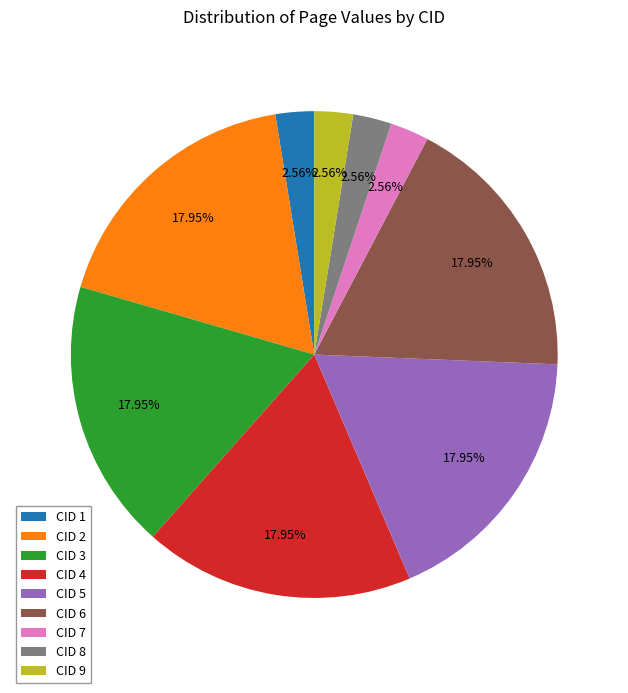

Approximately how many times larger is the value at CID 4 compared to CID 5?

1.0